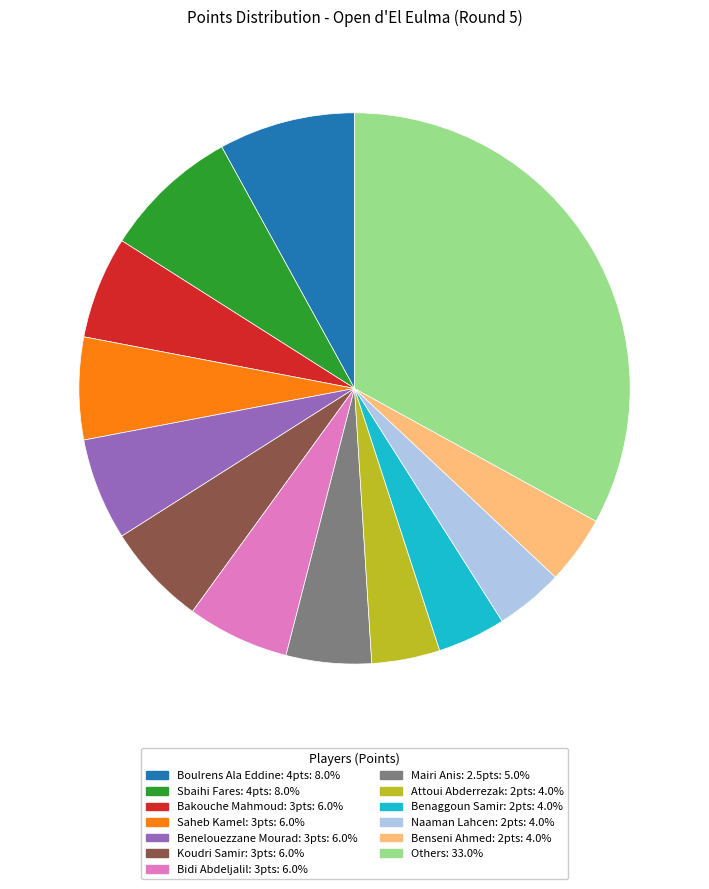

How many slices are in this pie chart?

13